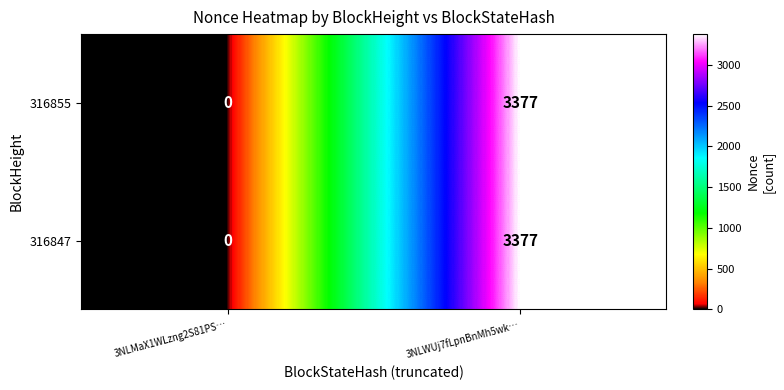

How many values in 316847 are above zero?

1